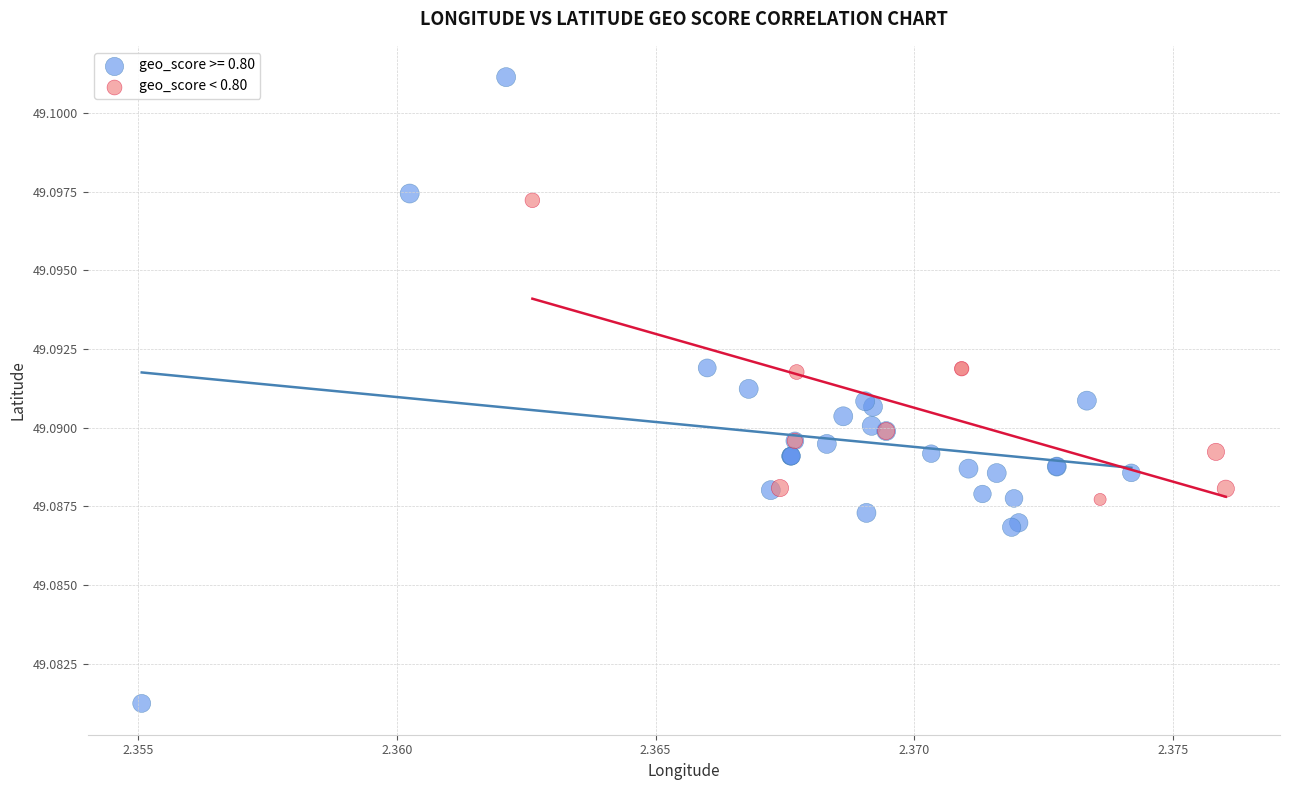

Which series reaches the minimum Y coordinate?

geo_score >= 0.80